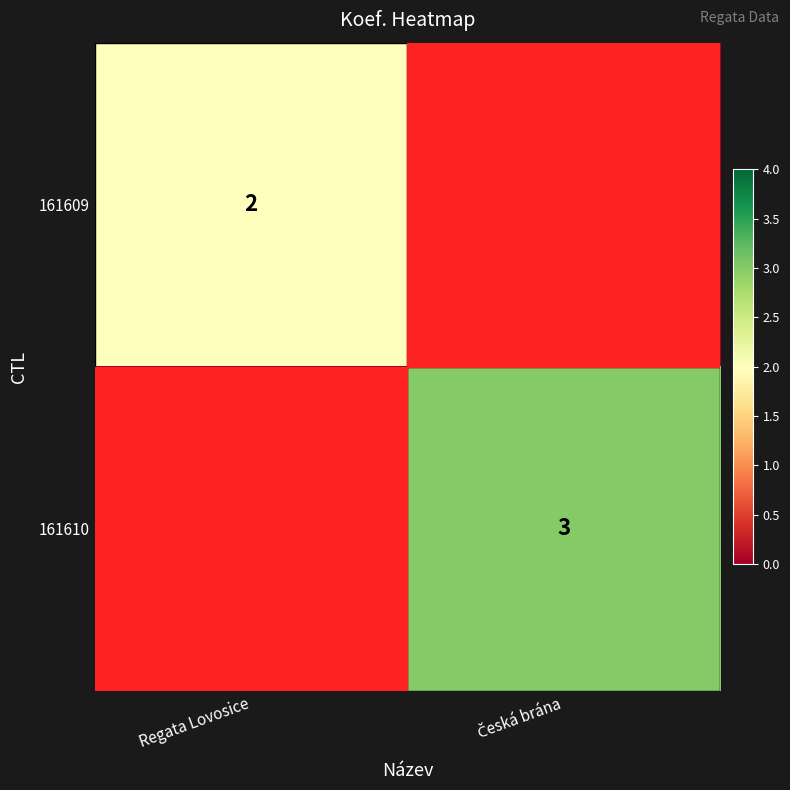

What is the greatest value displayed?

3